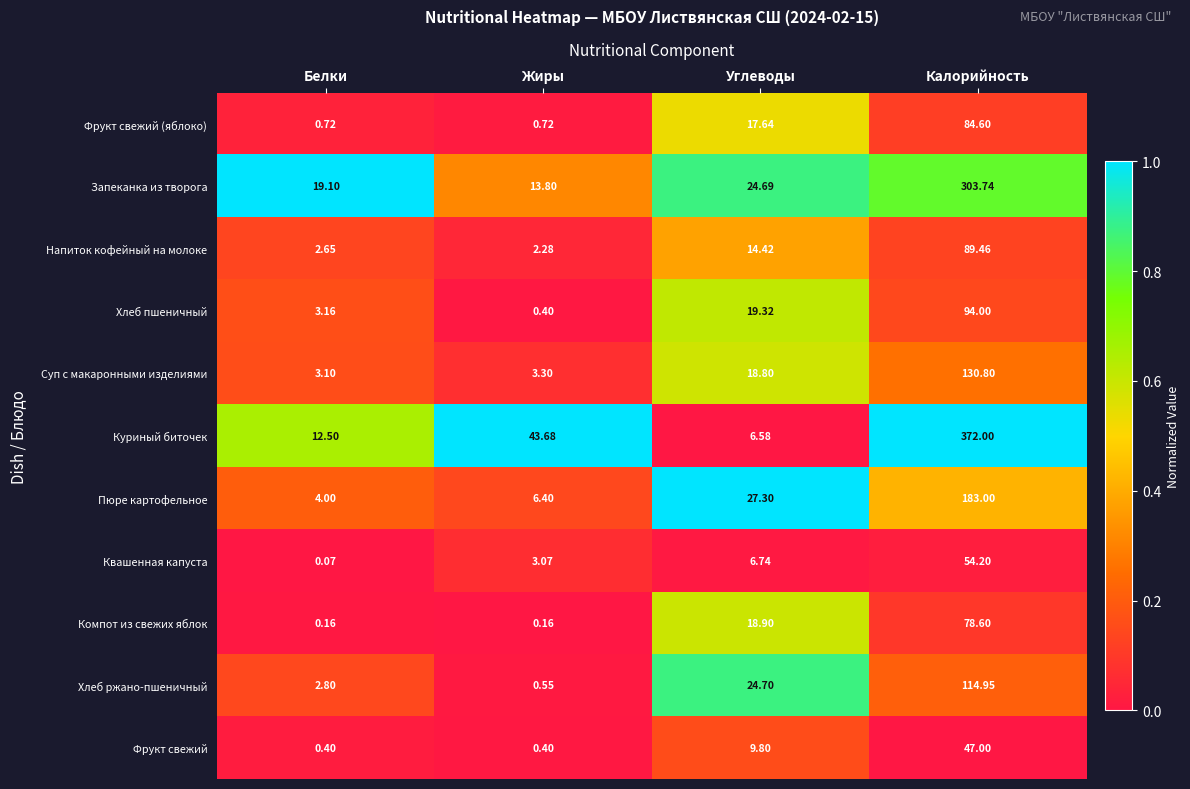

Rank the categories by Квашенная капуста value from lowest to highest.

Белки, Жиры, Углеводы, Калорийность